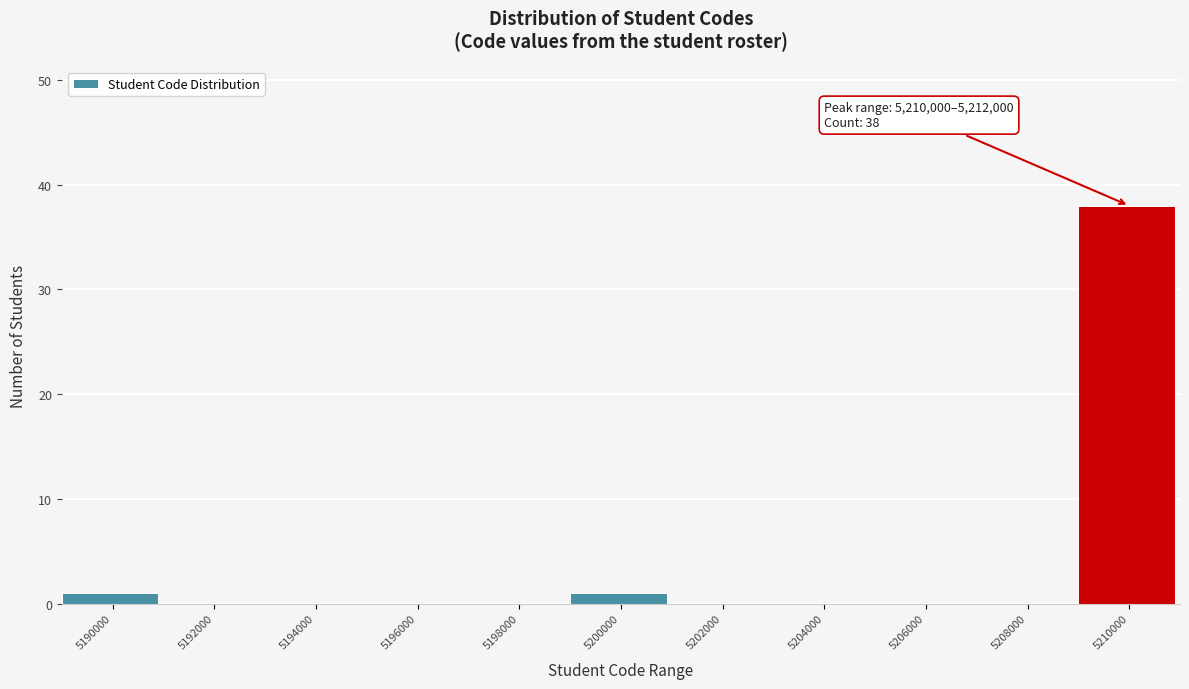

Reading right to left, what are all the values shown in this chart?

5210000=38	5208000=0	5206000=0	5204000=0	5202000=0	5200000=1	5198000=0	5196000=0	5194000=0	5192000=0	5190000=1